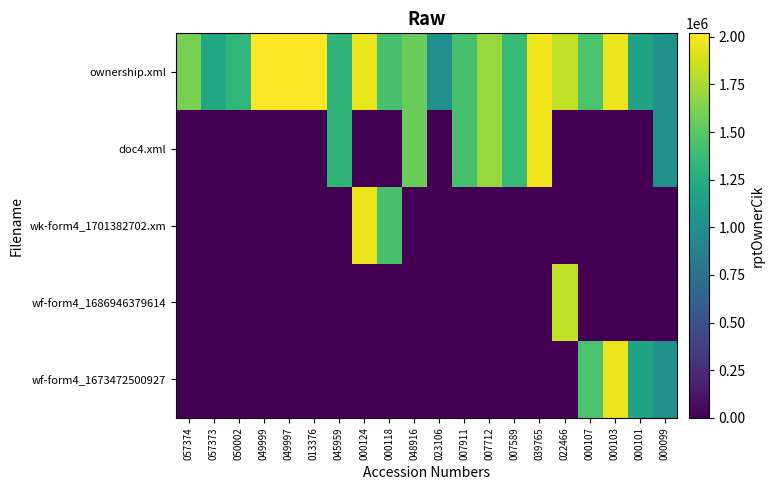

Between 000124 and 048916, which series saw the biggest shift?

wk-form4_1701382702.xm